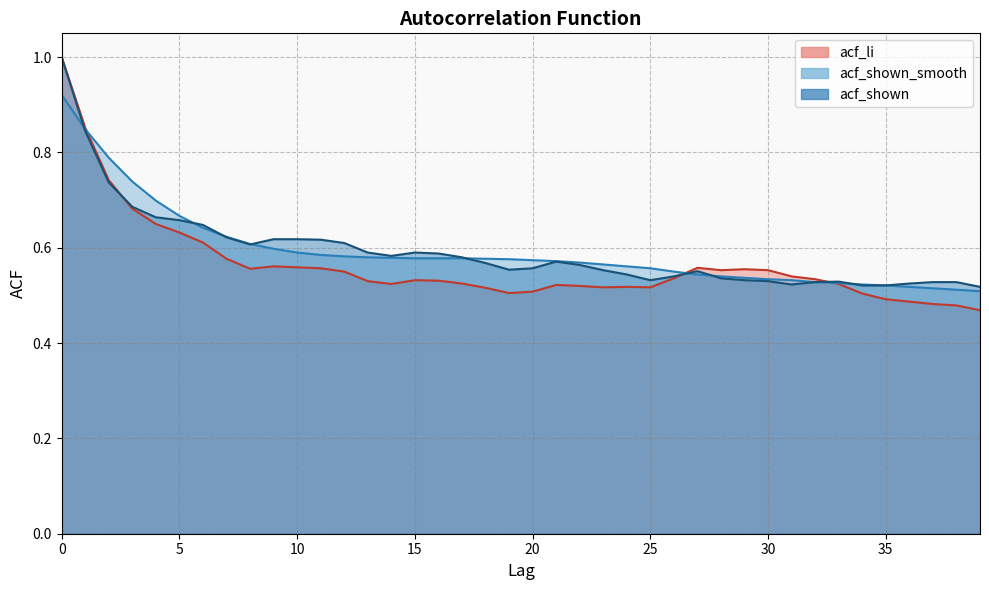

At which label is acf_shown_smooth closest to 0?

39